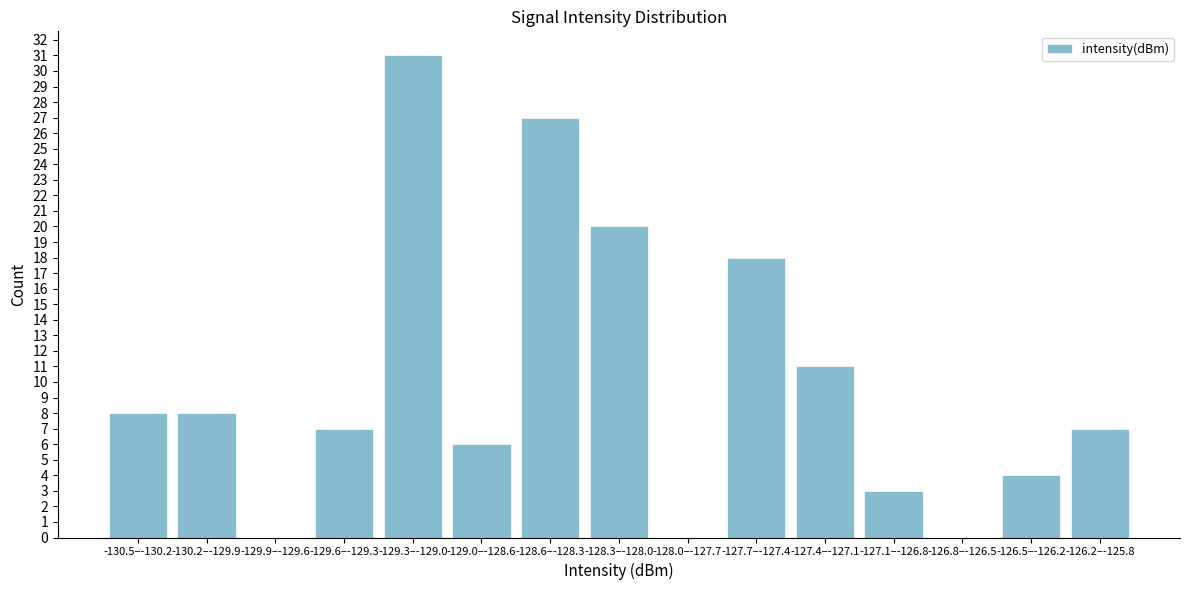

Reading left to right, list all the values displayed in this chart.

-130.5–-130.2=8	-130.2–-129.9=8	-129.9–-129.6=0	-129.6–-129.3=7	-129.3–-129.0=31	-129.0–-128.6=6	-128.6–-128.3=27	-128.3–-128.0=20	-128.0–-127.7=0	-127.7–-127.4=18	-127.4–-127.1=11	-127.1–-126.8=3	-126.8–-126.5=0	-126.5–-126.2=4	-126.2–-125.8=7